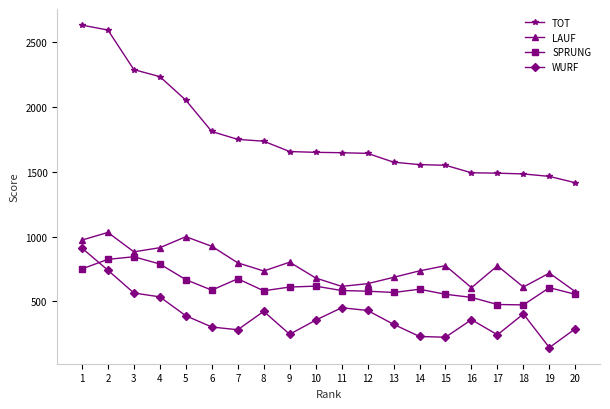

How many data points in SPRUNG are less than 593?

10